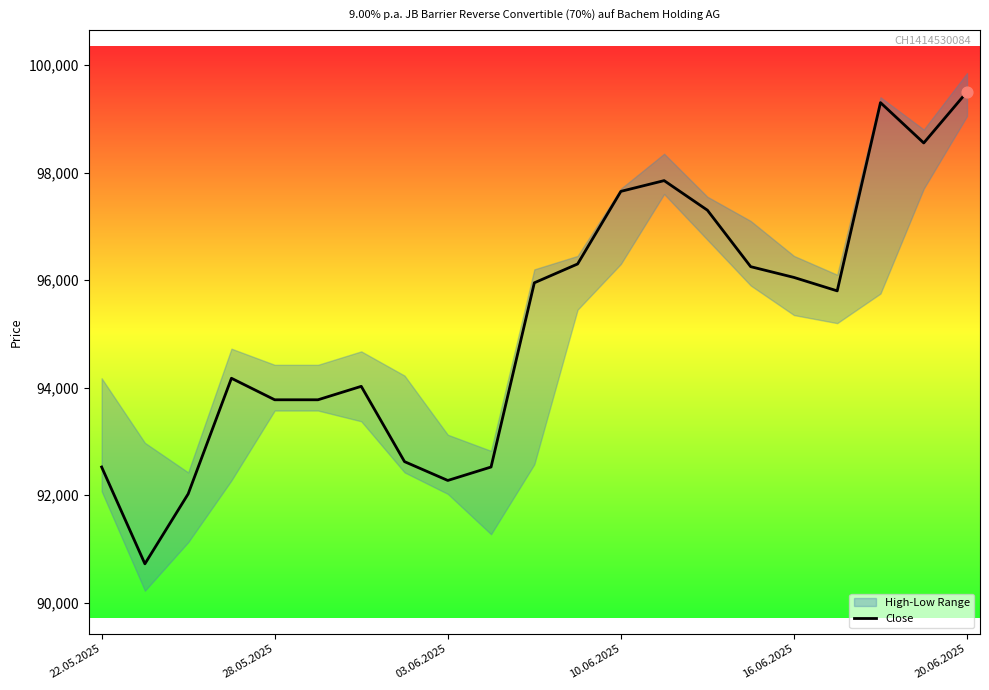

What is the minimum value for Close?

90725